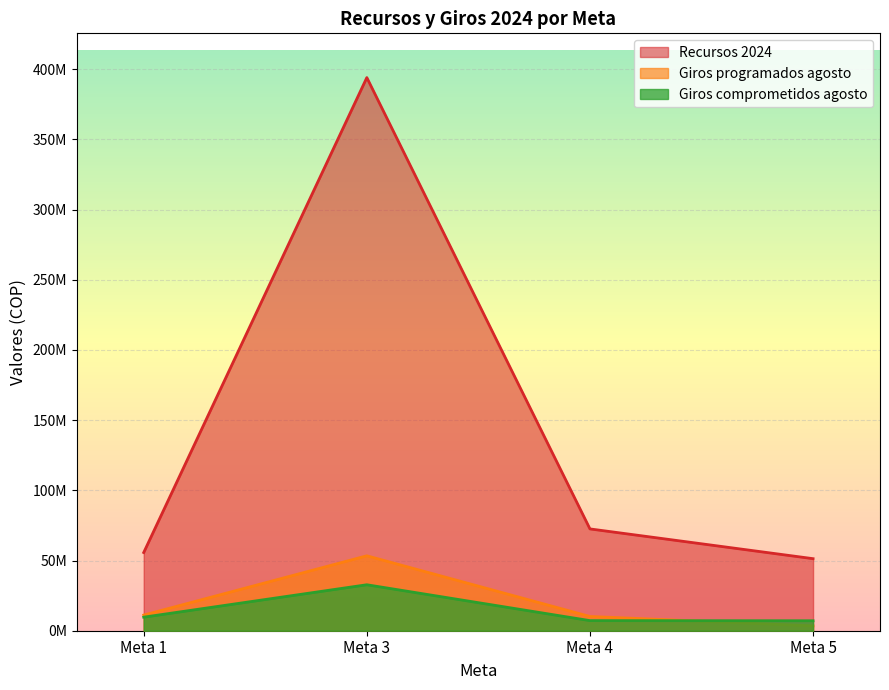

At which category is the sum across all series the highest?

Meta 3